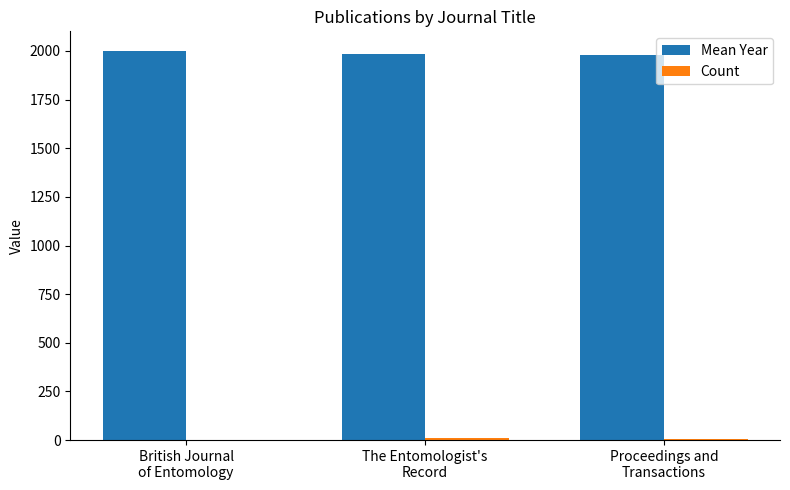

Which label corresponds to the largest value in the chart?

British Journal
of Entomology